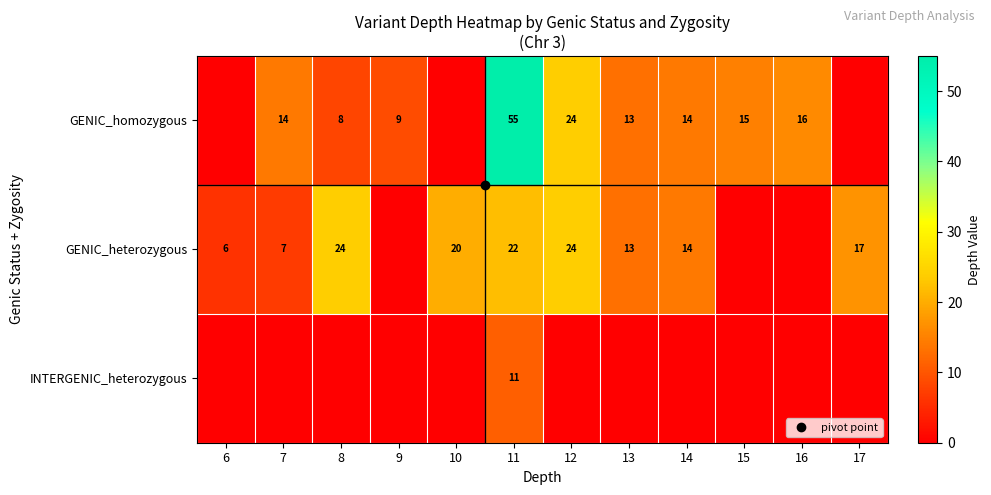

True or false: GENIC_homozygous has a value of 11 at 12.

False